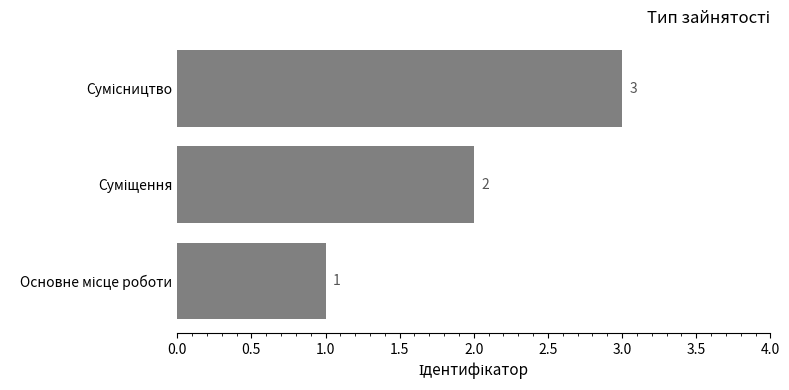

How many values are between 1 and 3?

3